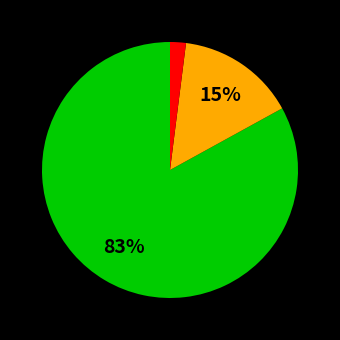

To the nearest percent, what is the average slice percentage?

33%